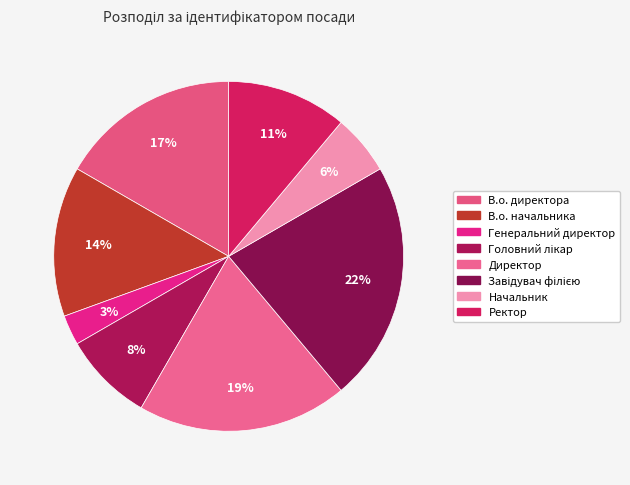

Which category has the smallest portion of the pie?

Генеральний директор